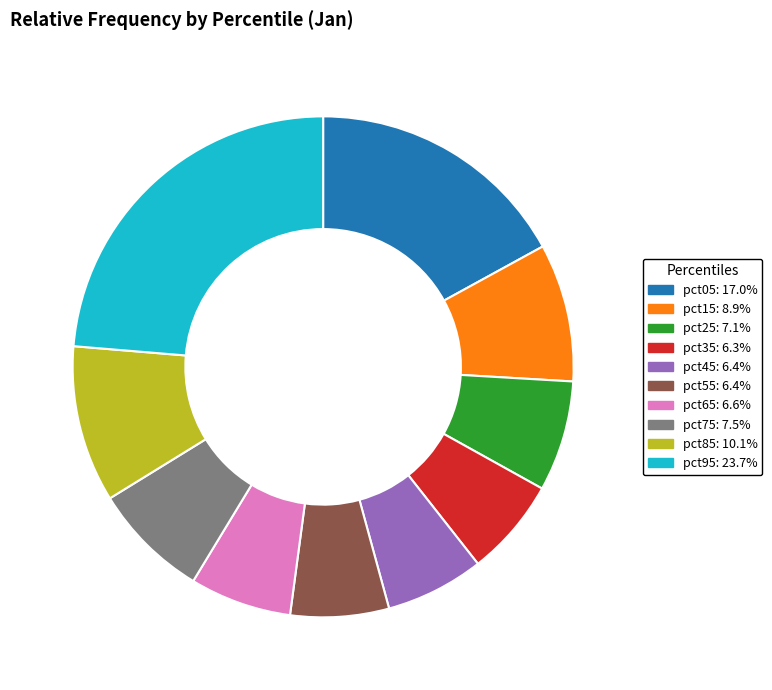

Does pct65 account for over 50% of the chart?

No